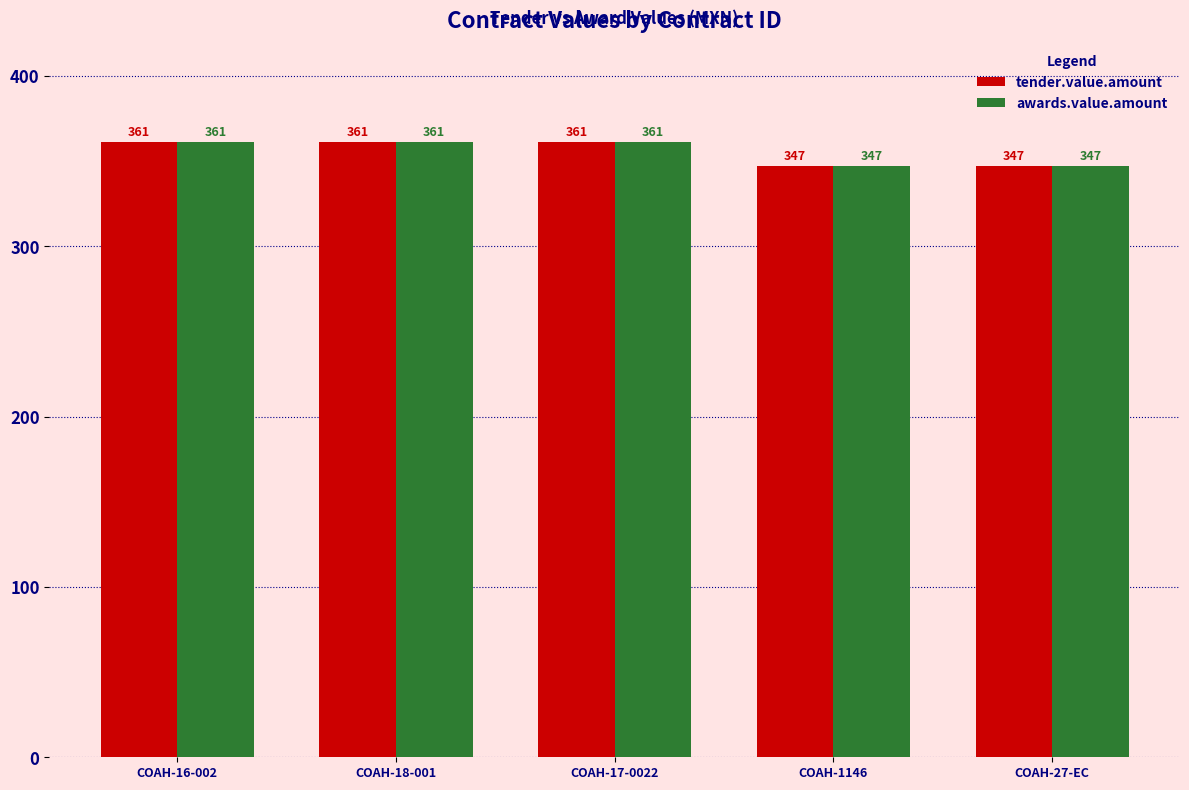

Reading left to right, extract all data points from this chart.

tender.value.amount: COAH-16-002=361	COAH-18-001=361	COAH-17-0022=361	COAH-1146=347	COAH-27-EC=347
awards.value.amount: COAH-16-002=361	COAH-18-001=361	COAH-17-0022=361	COAH-1146=347	COAH-27-EC=347